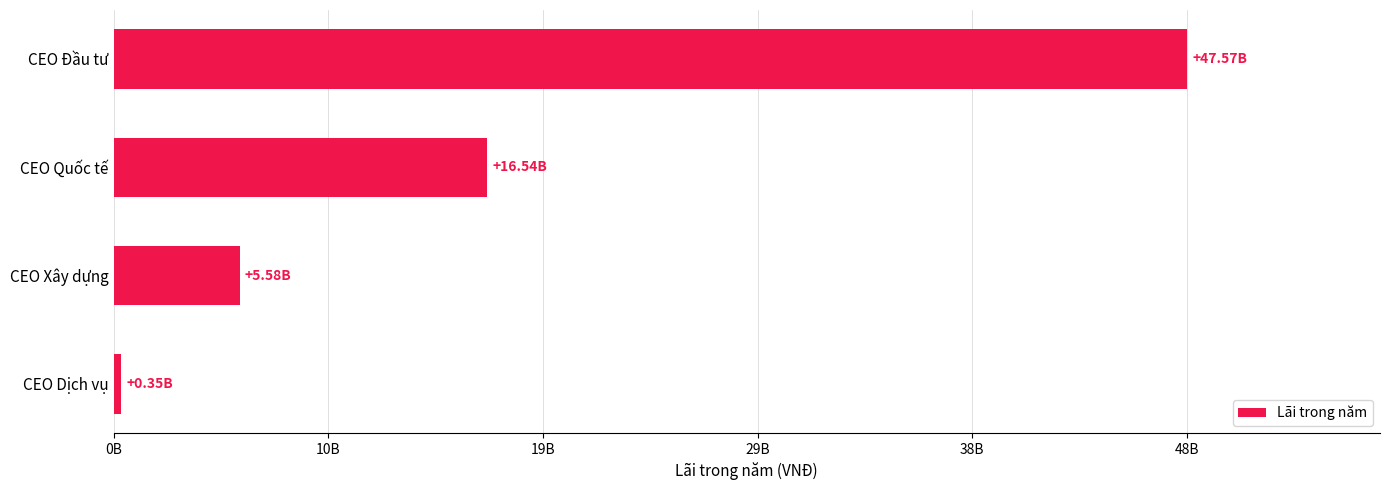

What is the difference between the maximum and minimum values?

47221671407